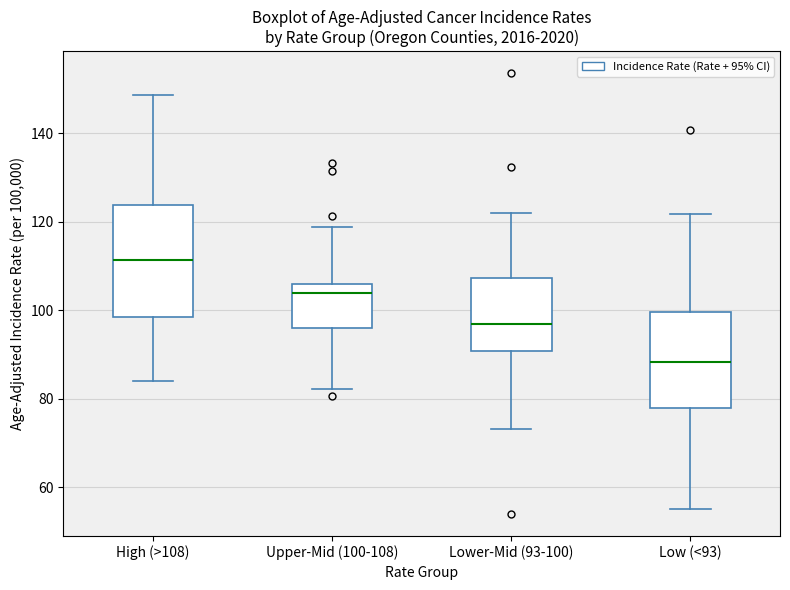

Reading left to right, transcribe this box plot: for each box, give where its median line is, the range the box spans, and where its two whiskers end, as read against the y-axis. The values are not printed on the chart, so give them approximately, as read against the axis.

High (>108): median 112, box 98 to 124, whiskers 84 to 148
Upper-Mid (100-108): median 104, box 96 to 106, whiskers 82 to 118
Lower-Mid (93-100): median 96, box 90 to 108, whiskers 74 to 122
Low (<93): median 88, box 78 to 100, whiskers 56 to 122